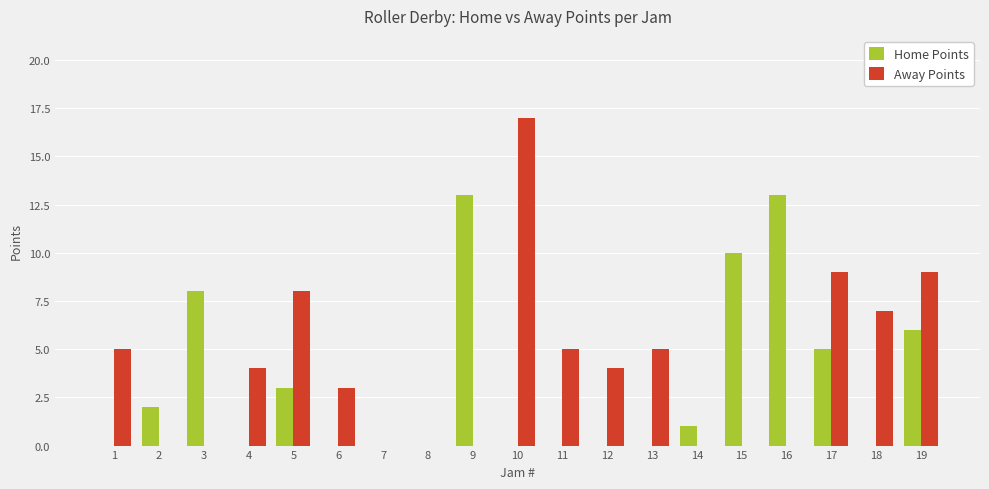

Which series has the widest spread of values?

Away Points